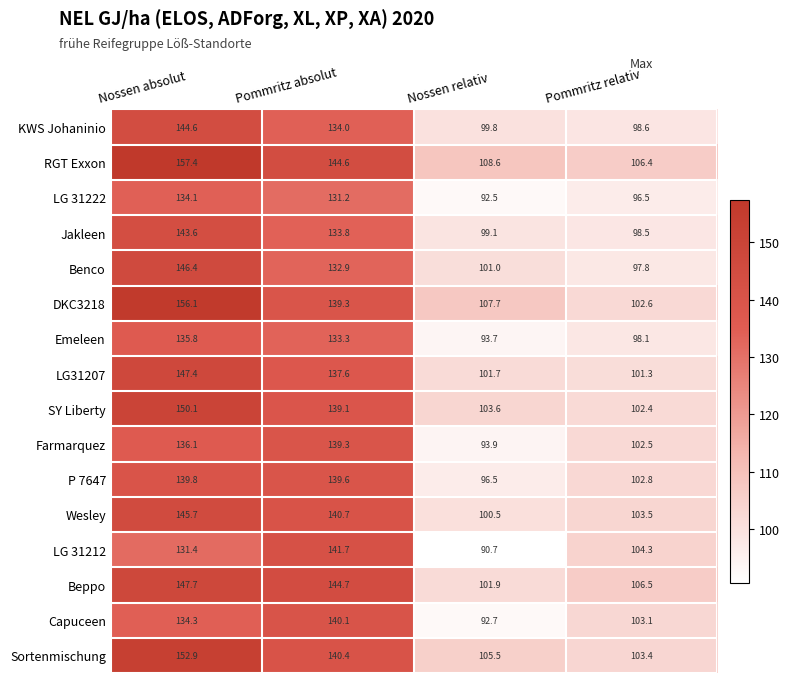

Count the number of data series in this chart.

16